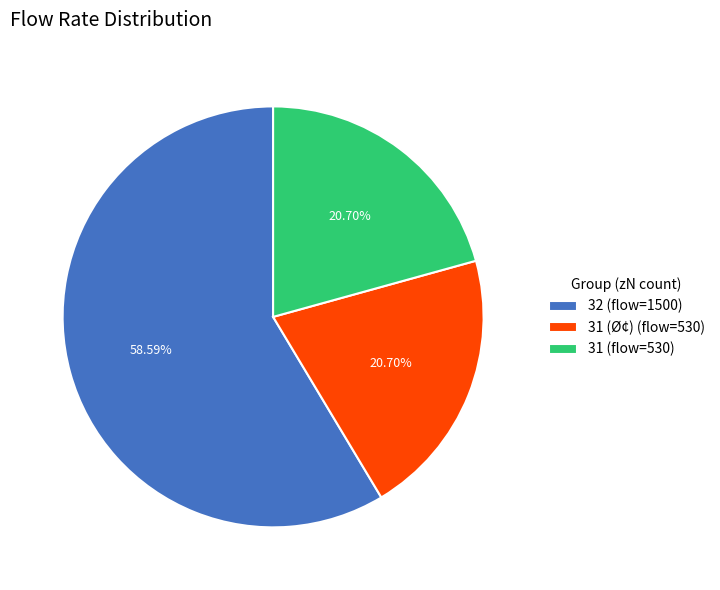

Is the sum of 31 (Ø¢) (flow=530) and 31 (flow=530) greater than half?

No